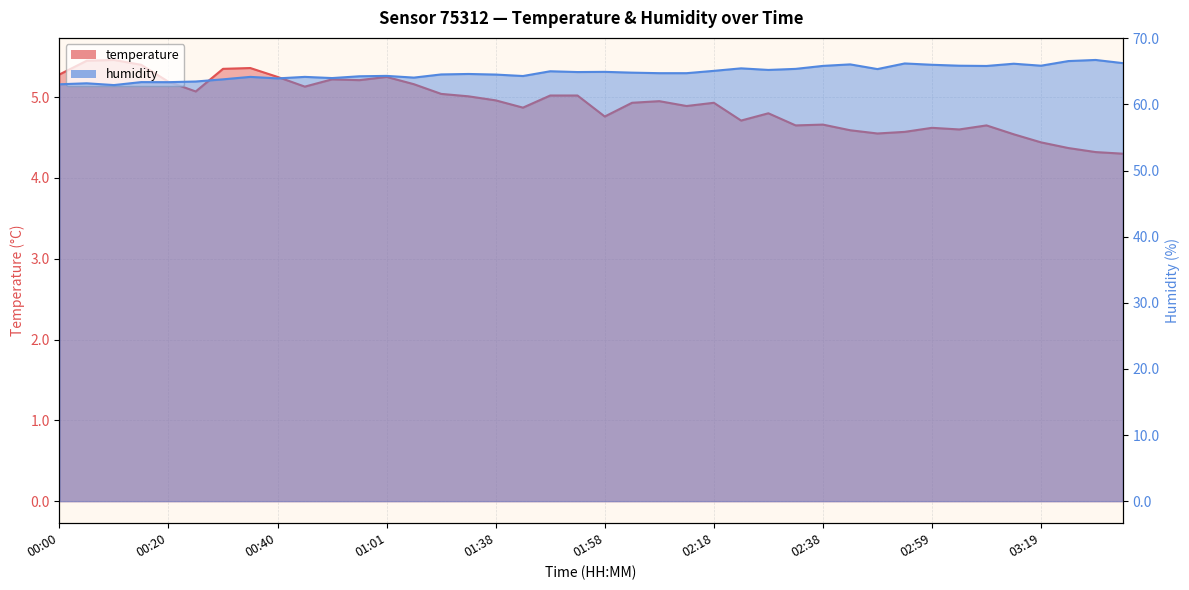

What is the label of the 8th point from the left?

00:35